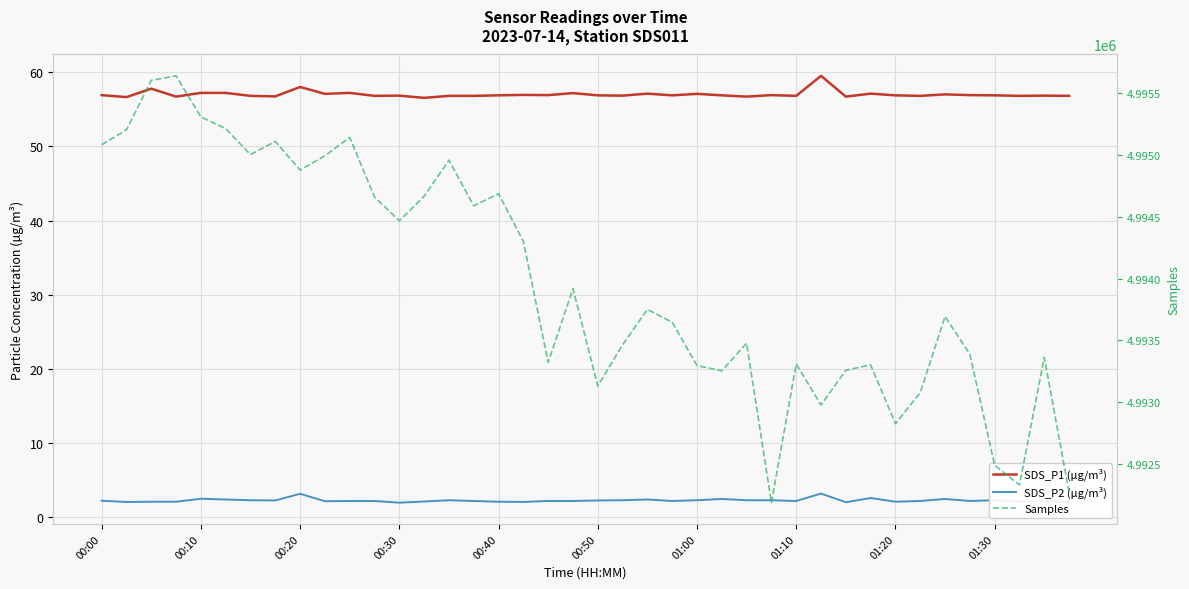

Which has a higher value, 37 or 10?

10